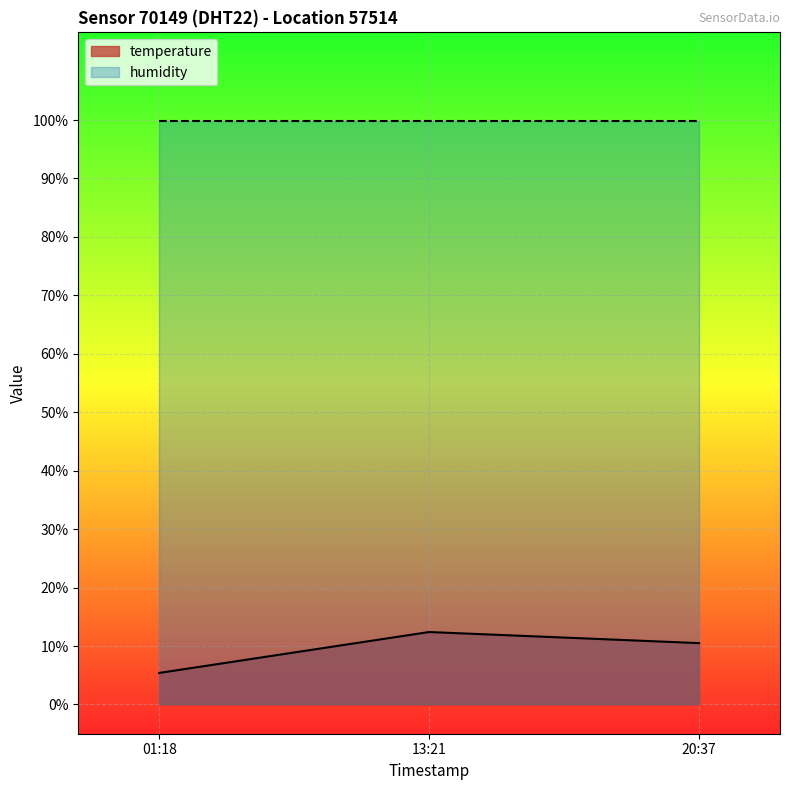

Reading left to right, extract all data points from this chart.

temperature: 5.4	12.4	10.5
humidity: 99.9	99.9	99.9